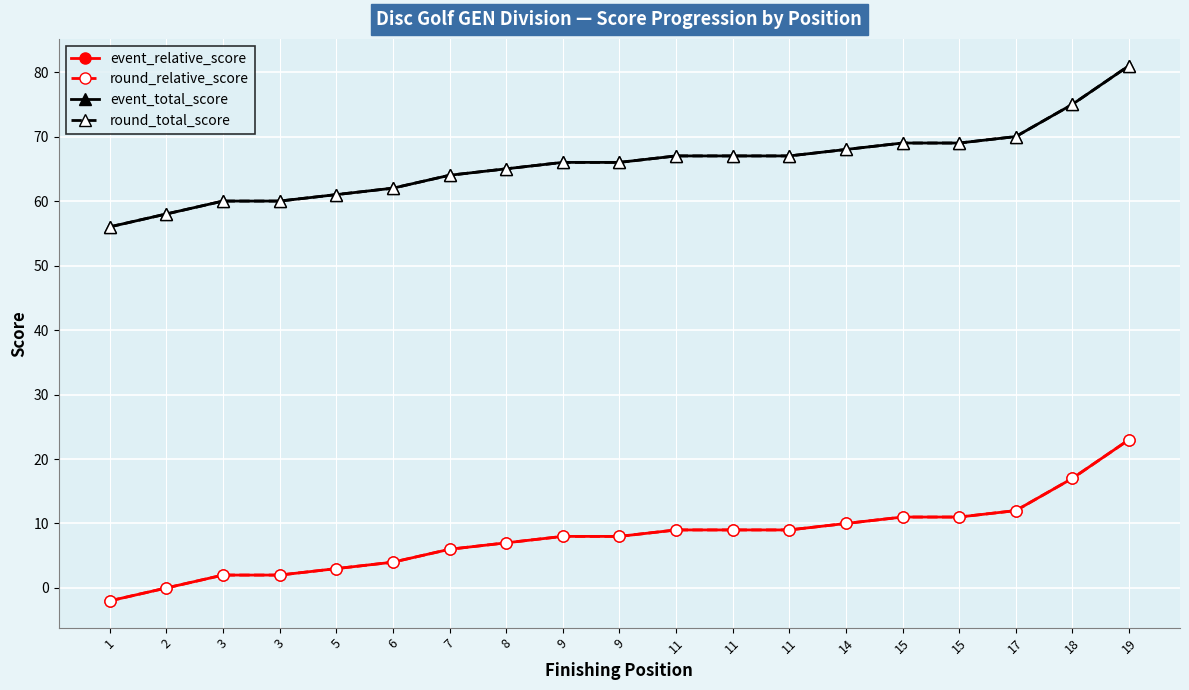

How many data points in round_relative_score are above 8?

9